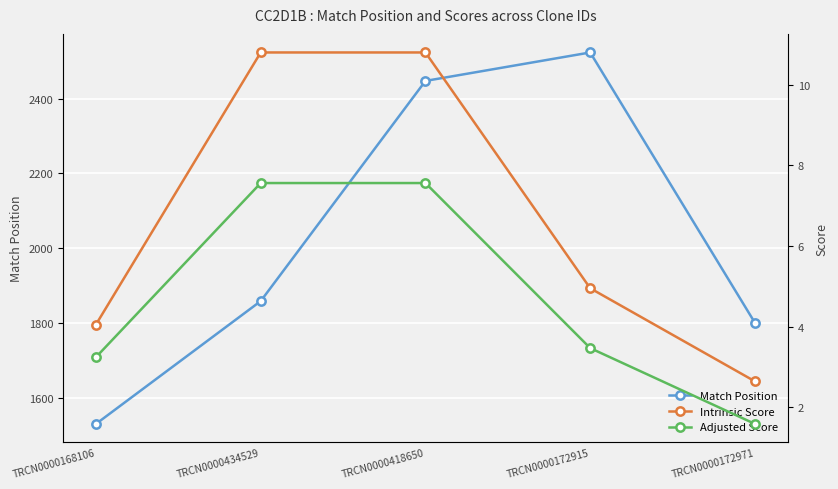

Reading left to right, extract all data points from this chart.

Match Position: TRCN0000168106=1531.0	TRCN0000434529=1859.0	TRCN0000418650=2447.0	TRCN0000172915=2523.0	TRCN0000172971=1801.0
Intrinsic Score: TRCN0000168106=4.0	TRCN0000434529=10.8	TRCN0000418650=10.8	TRCN0000172915=5.0	TRCN0000172971=2.6
Adjusted Score: TRCN0000168106=3.2	TRCN0000434529=7.6	TRCN0000418650=7.6	TRCN0000172915=3.5	TRCN0000172971=1.6